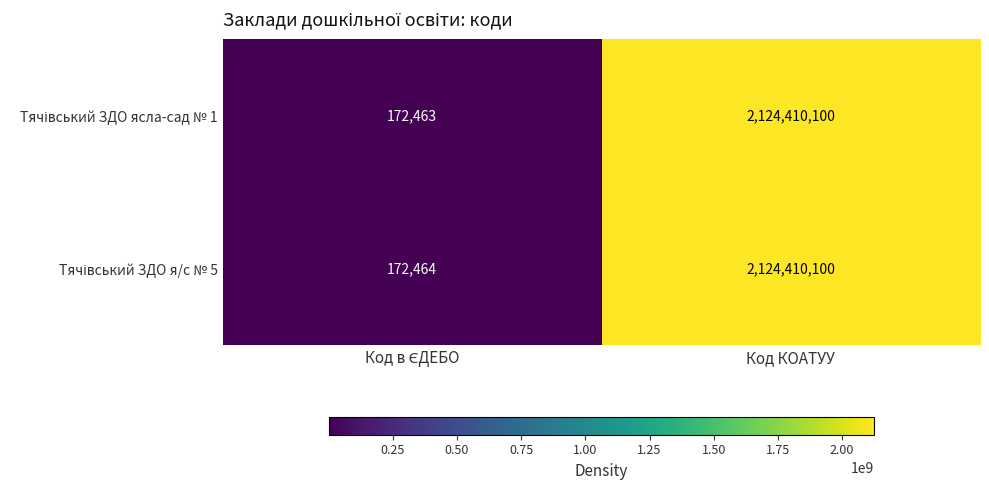

At which category is the sum across all series the highest?

Код КОАТУУ